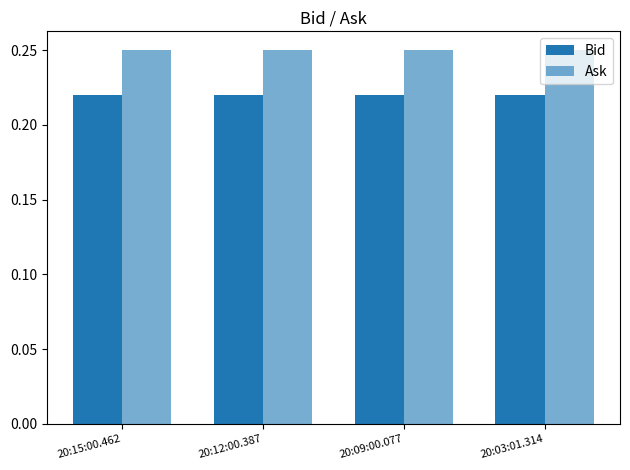

At which label is Bid closest to 0?

20:15:00.462